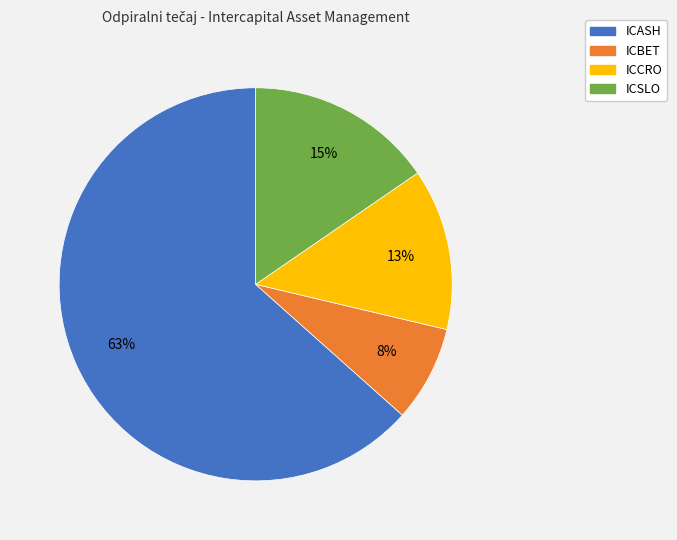

Rank the categories by value from lowest to highest.

ICBET, ICCRO, ICSLO, ICASH